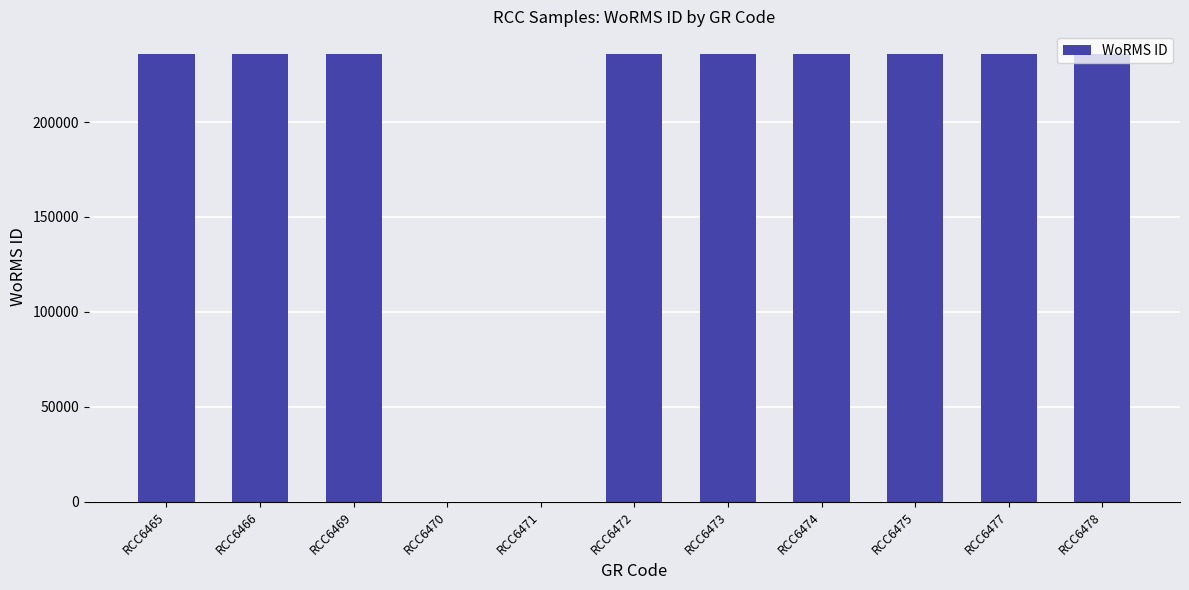

What is the change in value from RCC6470 to RCC6477?

+235955